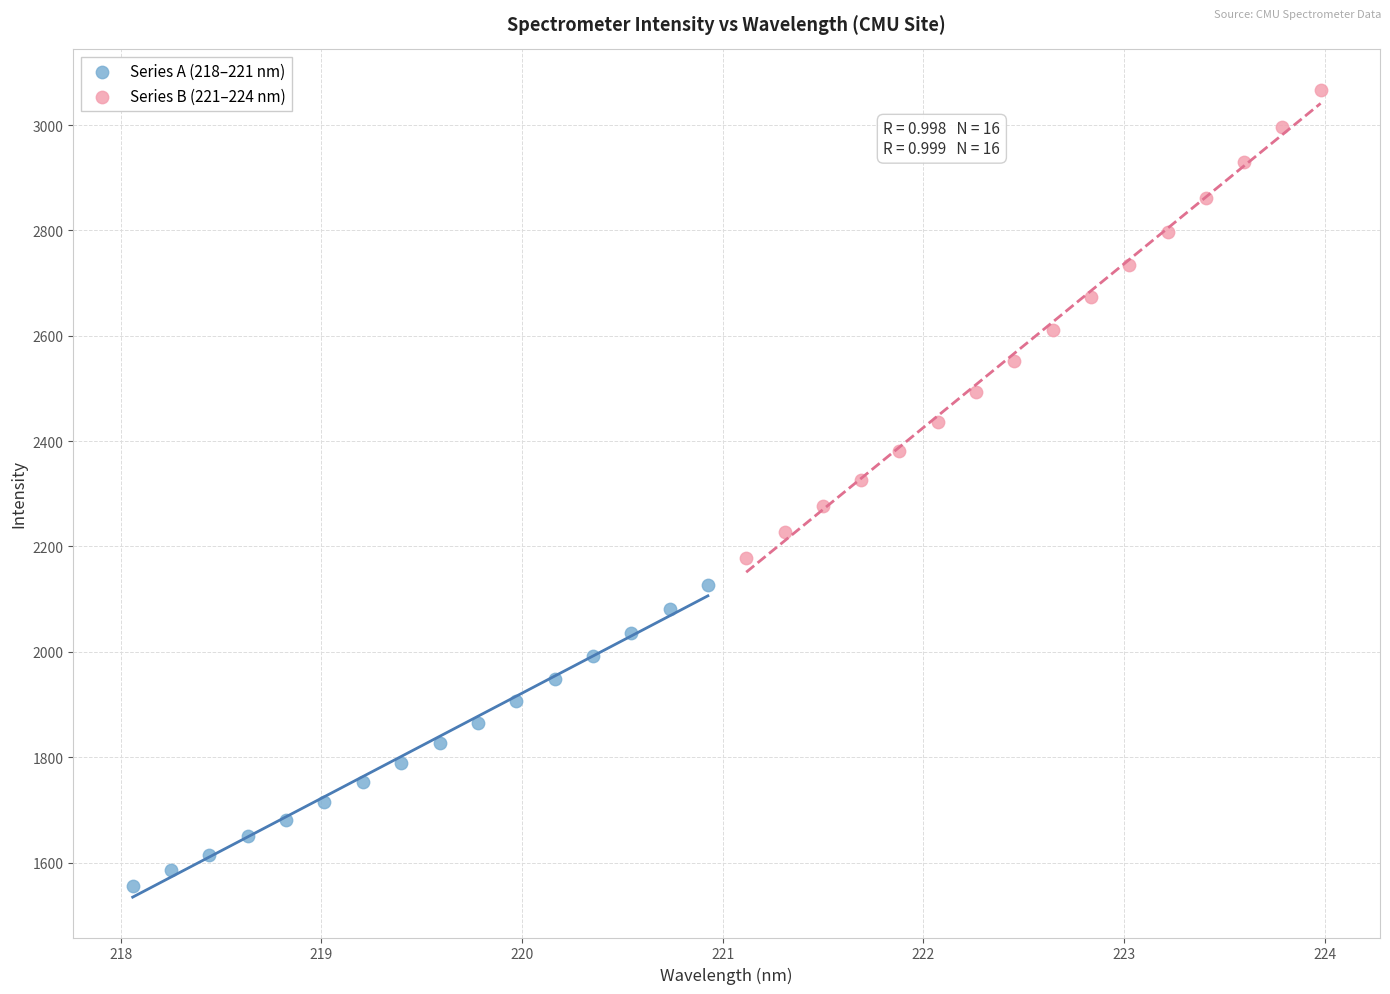

Which series has the widest spread of Y values?

Series B (221–224 nm)